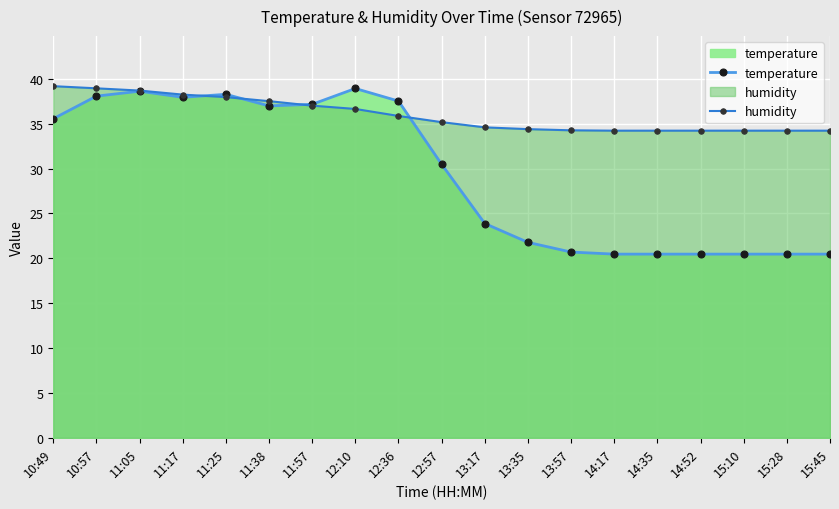

What is the value of the humidity point at the 8th from the left?

36.6